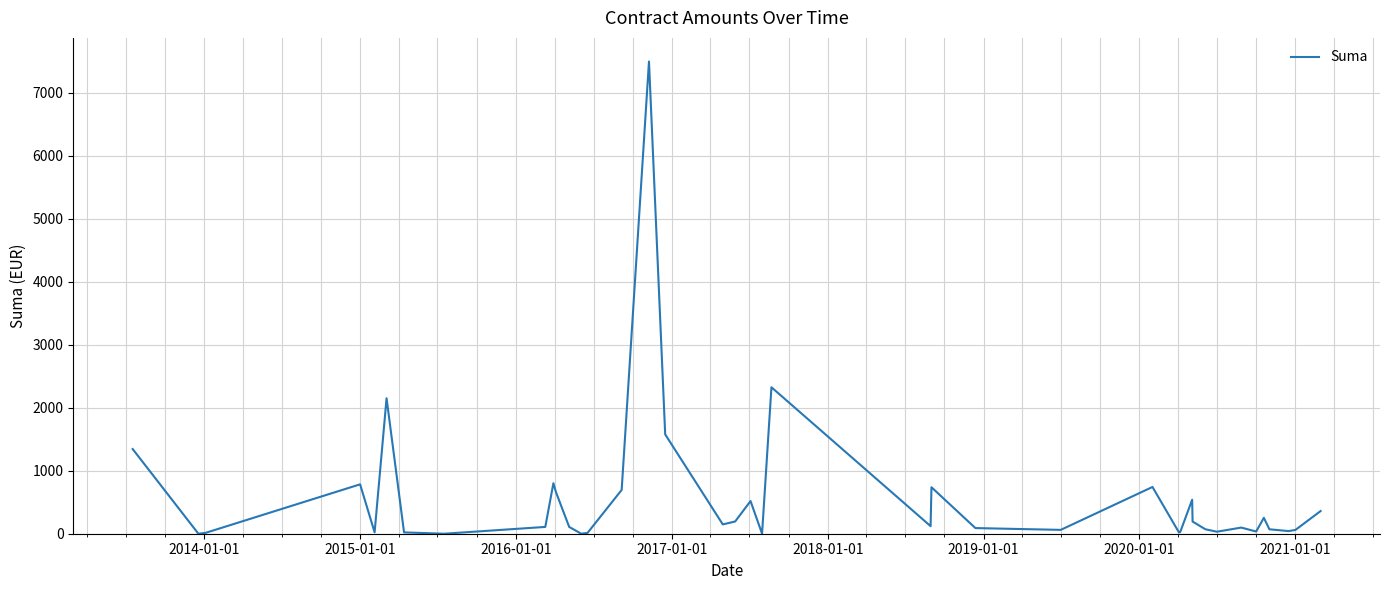

What is the difference between the maximum and minimum values?

7494.7